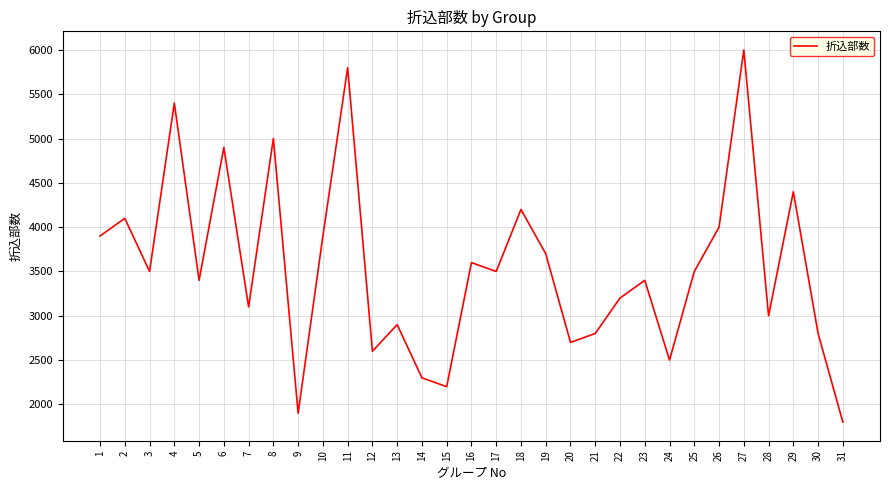

Where is the first local maximum?

2